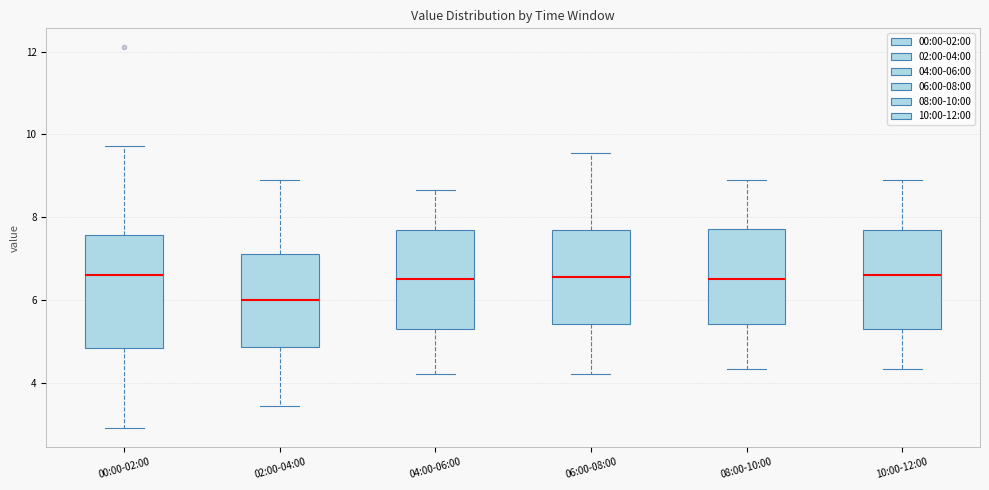

Where is the upper edge of the box for 02:00-04:00 on the y-axis? The values are not printed on the chart, so give them approximately, as read against the axis.

7.2